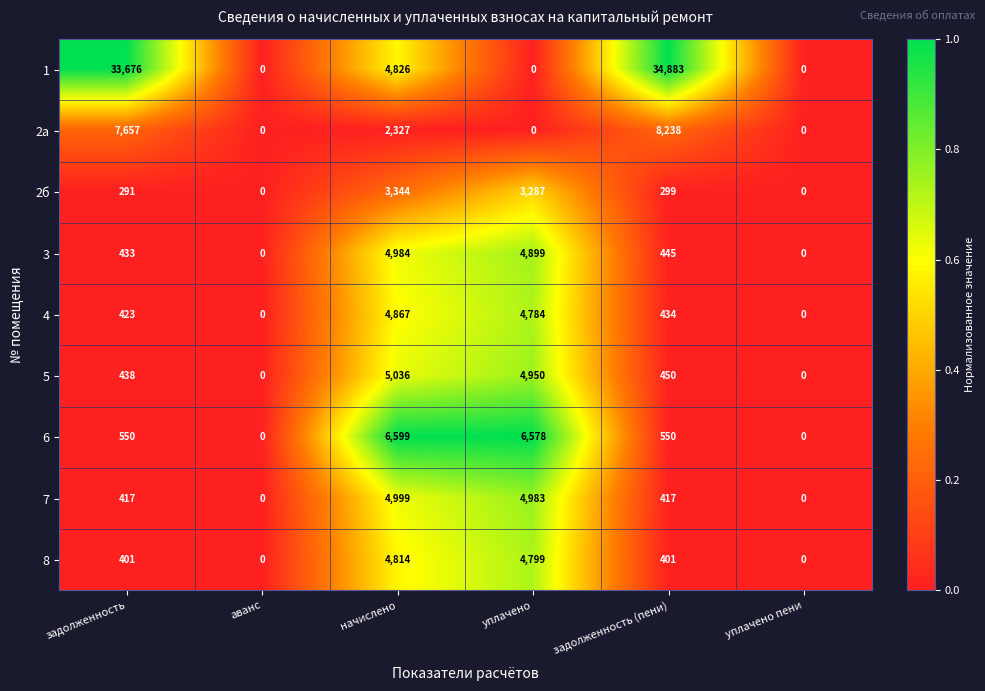

Is it true that 5 equals 7770 at начислено?

False